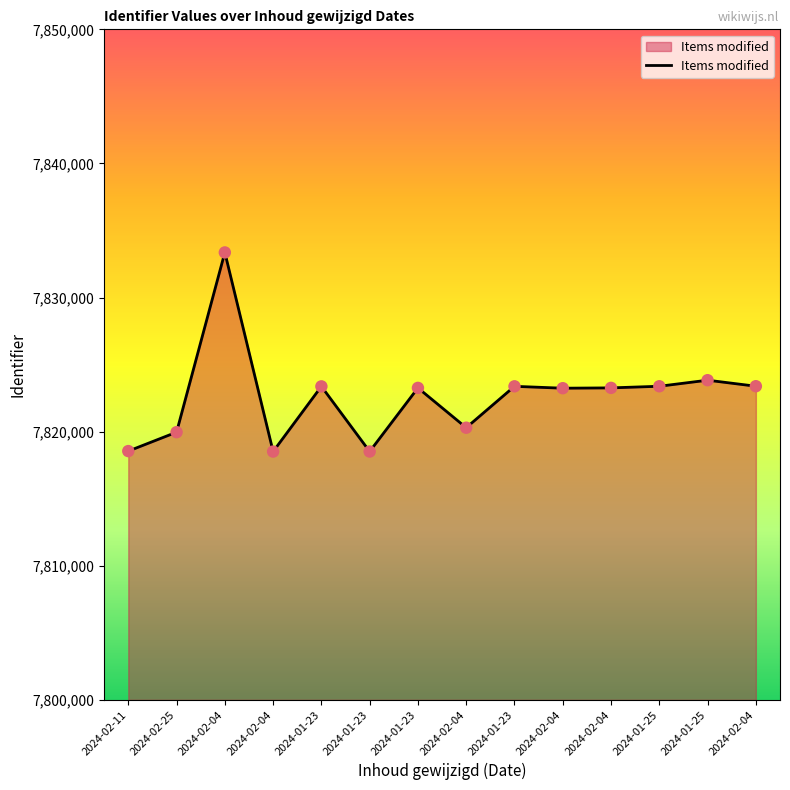

Between 2024-02-04 and 2024-01-25, which is larger?

2024-02-04